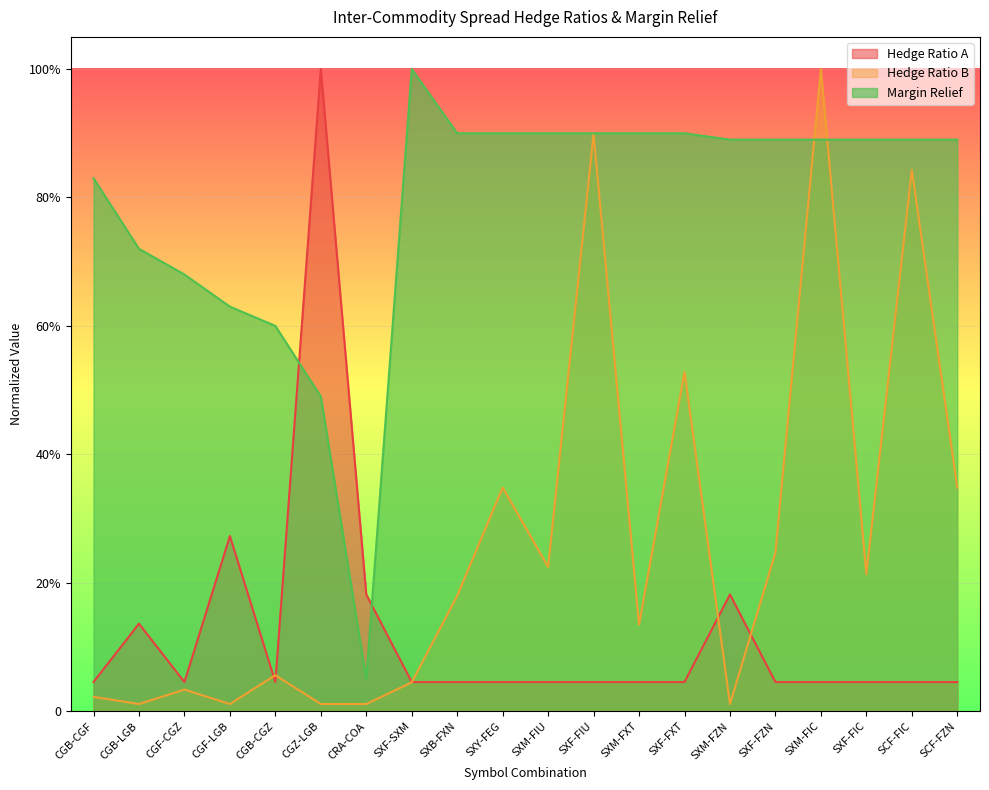

What position from the right is CGF-CGZ?

18